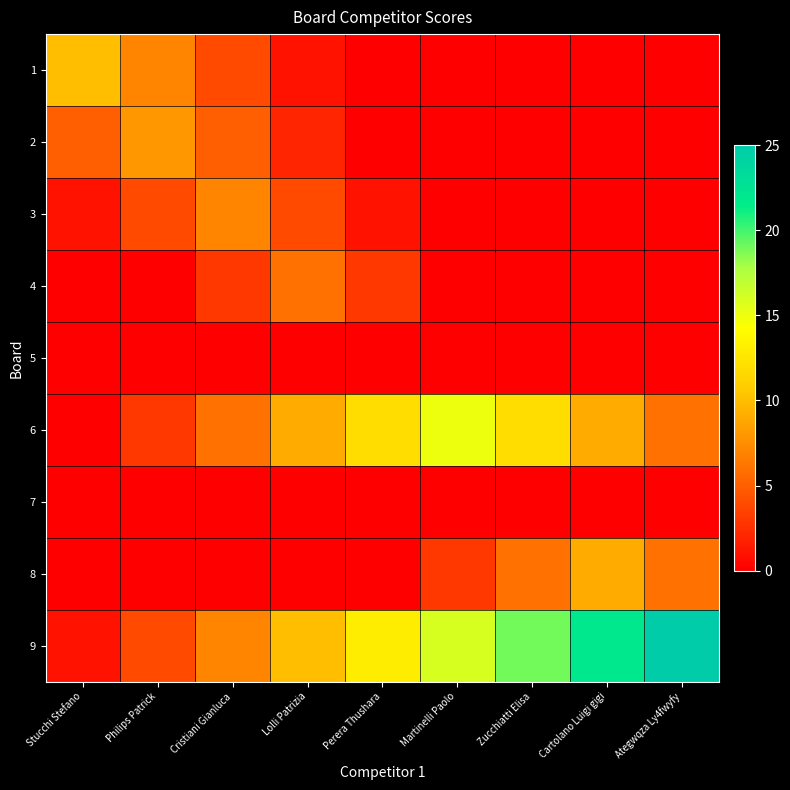

Reading left to right, extract all data points from this chart.

1: Stucchi Stefano=10	Philips Patrick=7	Cristiani Gianluca=4	Lolli Patrizia=1	Perera Thushara=0	Martinelli Paolo=0	Zucchiatti Elisa=0	Cartolano Luigi gigi=0	Ategwqza Ly4fwyfy=0
2: Stucchi Stefano=5	Philips Patrick=8	Cristiani Gianluca=5	Lolli Patrizia=2	Perera Thushara=0	Martinelli Paolo=0	Zucchiatti Elisa=0	Cartolano Luigi gigi=0	Ategwqza Ly4fwyfy=0
3: Stucchi Stefano=1	Philips Patrick=4	Cristiani Gianluca=7	Lolli Patrizia=4	Perera Thushara=1	Martinelli Paolo=0	Zucchiatti Elisa=0	Cartolano Luigi gigi=0	Ategwqza Ly4fwyfy=0
4: Stucchi Stefano=0	Philips Patrick=0	Cristiani Gianluca=3	Lolli Patrizia=6	Perera Thushara=3	Martinelli Paolo=0	Zucchiatti Elisa=0	Cartolano Luigi gigi=0	Ategwqza Ly4fwyfy=0
5: Stucchi Stefano=0	Philips Patrick=0	Cristiani Gianluca=0	Lolli Patrizia=0	Perera Thushara=0	Martinelli Paolo=0	Zucchiatti Elisa=0	Cartolano Luigi gigi=0	Ategwqza Ly4fwyfy=0
6: Stucchi Stefano=0	Philips Patrick=3	Cristiani Gianluca=6	Lolli Patrizia=9	Perera Thushara=12	Martinelli Paolo=15	Zucchiatti Elisa=12	Cartolano Luigi gigi=9	Ategwqza Ly4fwyfy=6
7: Stucchi Stefano=0	Philips Patrick=0	Cristiani Gianluca=0	Lolli Patrizia=0	Perera Thushara=0	Martinelli Paolo=0	Zucchiatti Elisa=0	Cartolano Luigi gigi=0	Ategwqza Ly4fwyfy=0
8: Stucchi Stefano=0	Philips Patrick=0	Cristiani Gianluca=0	Lolli Patrizia=0	Perera Thushara=0	Martinelli Paolo=3	Zucchiatti Elisa=6	Cartolano Luigi gigi=9	Ategwqza Ly4fwyfy=6
9: Stucchi Stefano=1	Philips Patrick=4	Cristiani Gianluca=7	Lolli Patrizia=10	Perera Thushara=13	Martinelli Paolo=16	Zucchiatti Elisa=19	Cartolano Luigi gigi=22	Ategwqza Ly4fwyfy=25